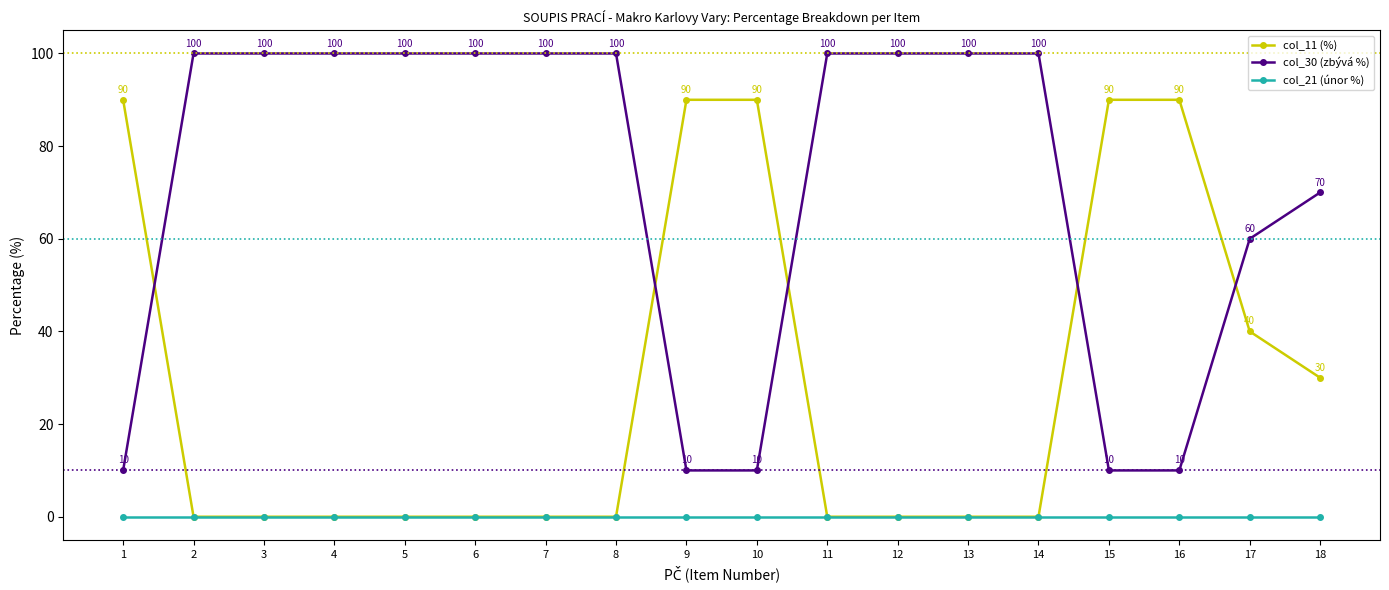

The col_21 (únor %) series shows 0 at 7. True or false?

True